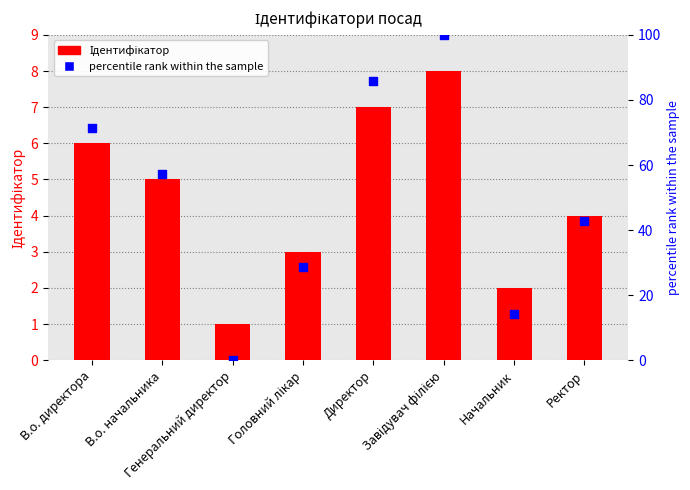

At how many categories does at least one series exceed 33?

5